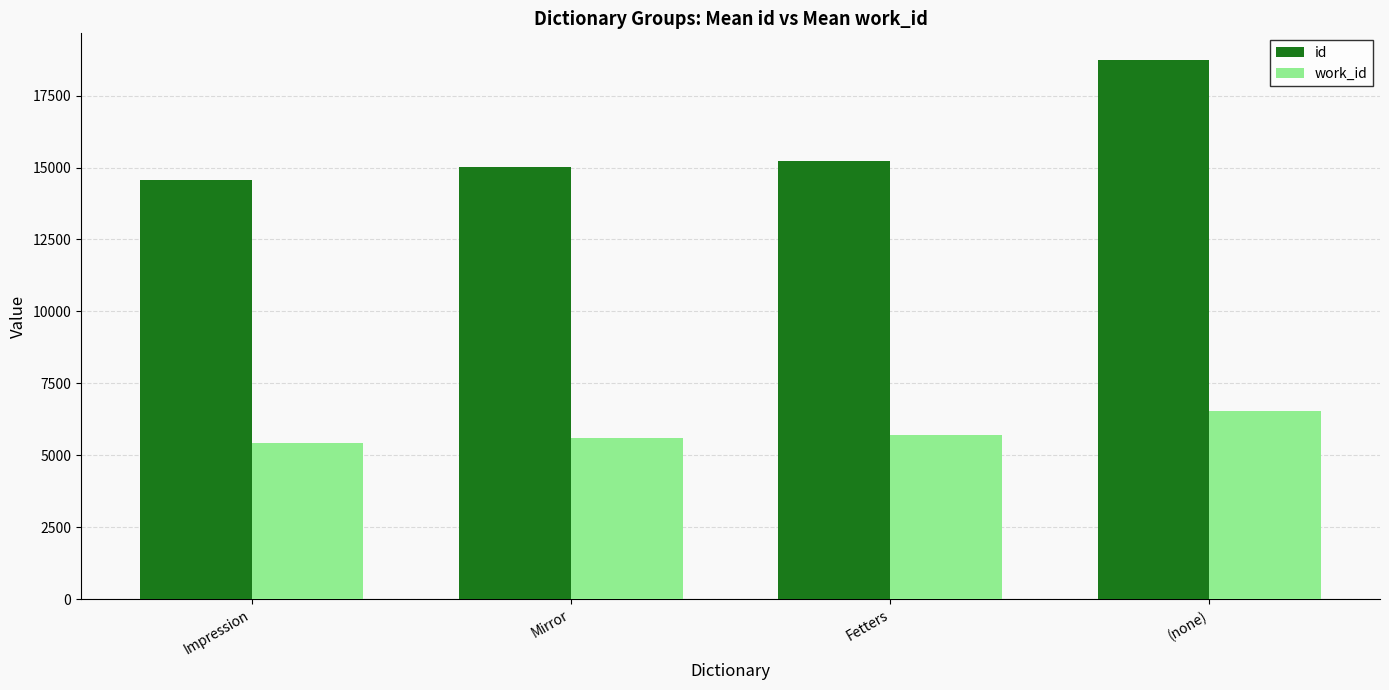

At Fetters, list the series in order from largest to smallest.

id, work_id